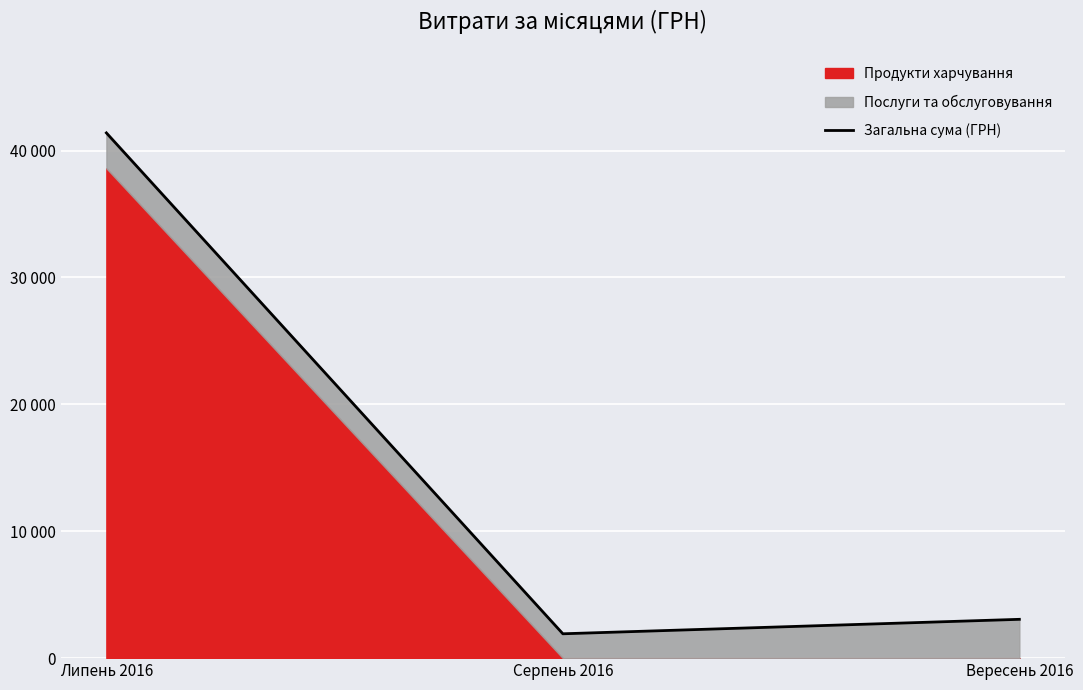

What is the change in value from Серпень 2016 to Вересень 2016?

+1139.1